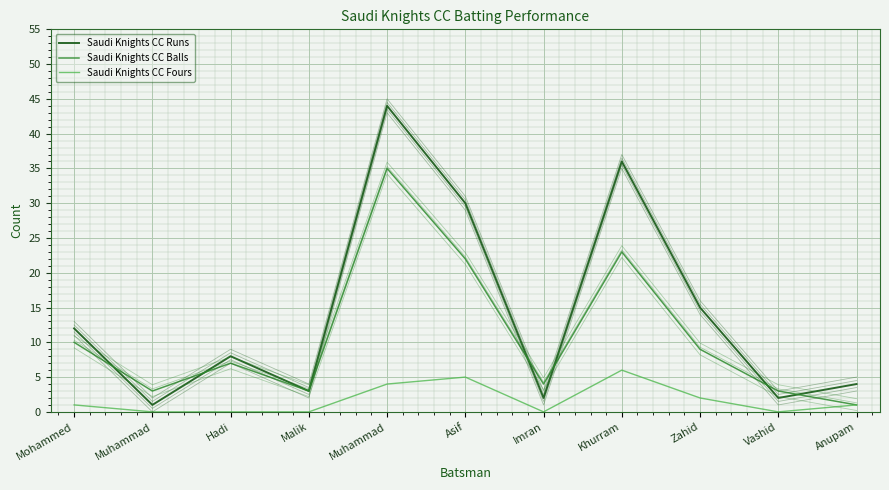

What is the sum of all Saudi Knights CC Balls values?

120